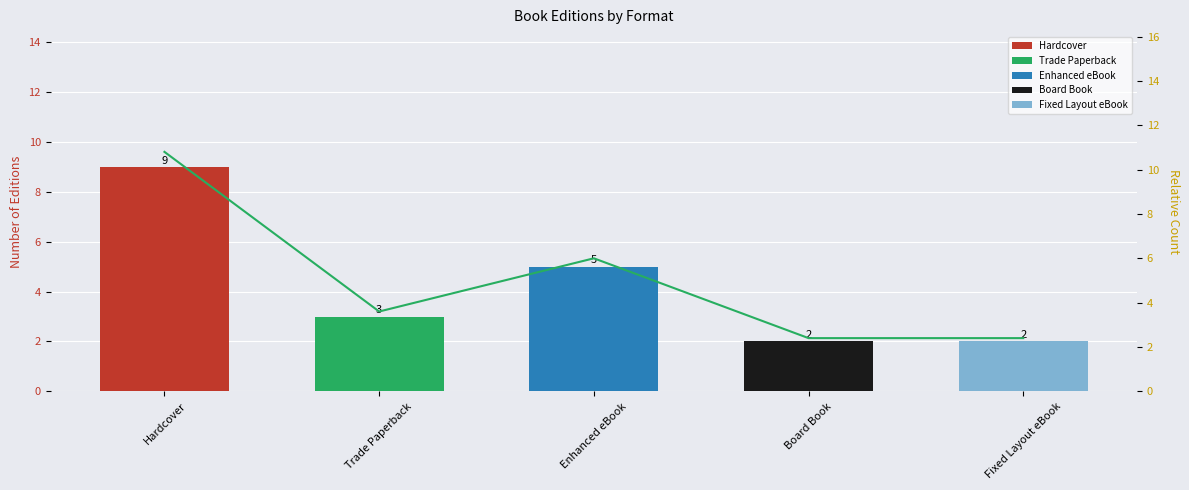

What is the difference between the Trend values at Hardcover and Board Book?

8.4